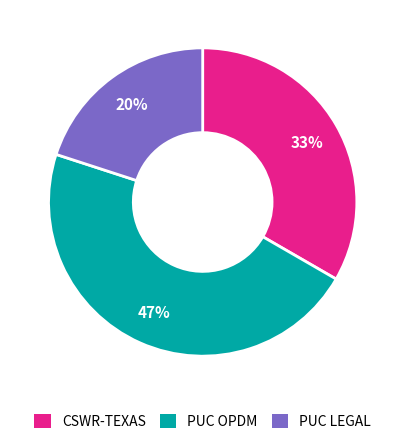

Do PUC LEGAL and CSWR-TEXAS together represent more than half of the pie?

Yes